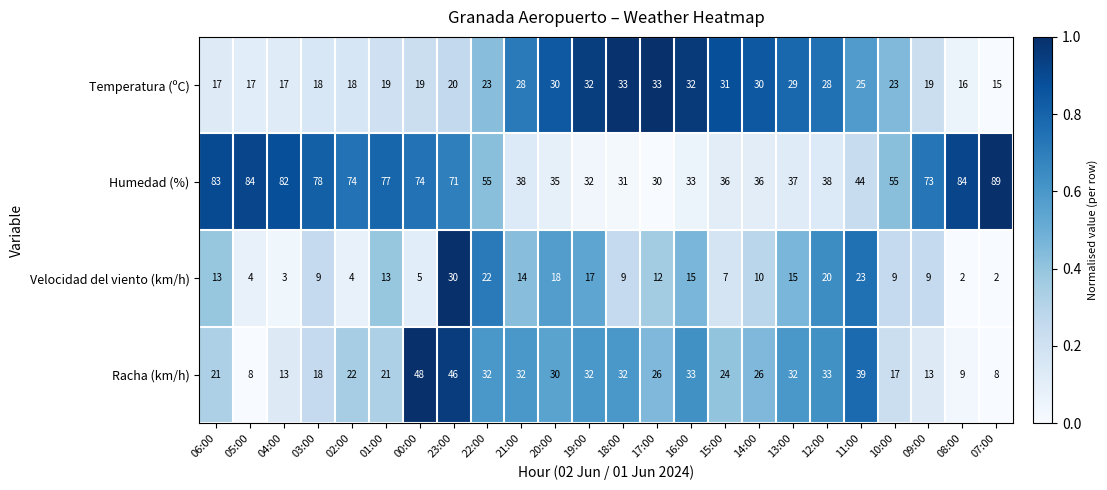

Which category has the highest value in the Velocidad del viento (km/h) series?

23:00